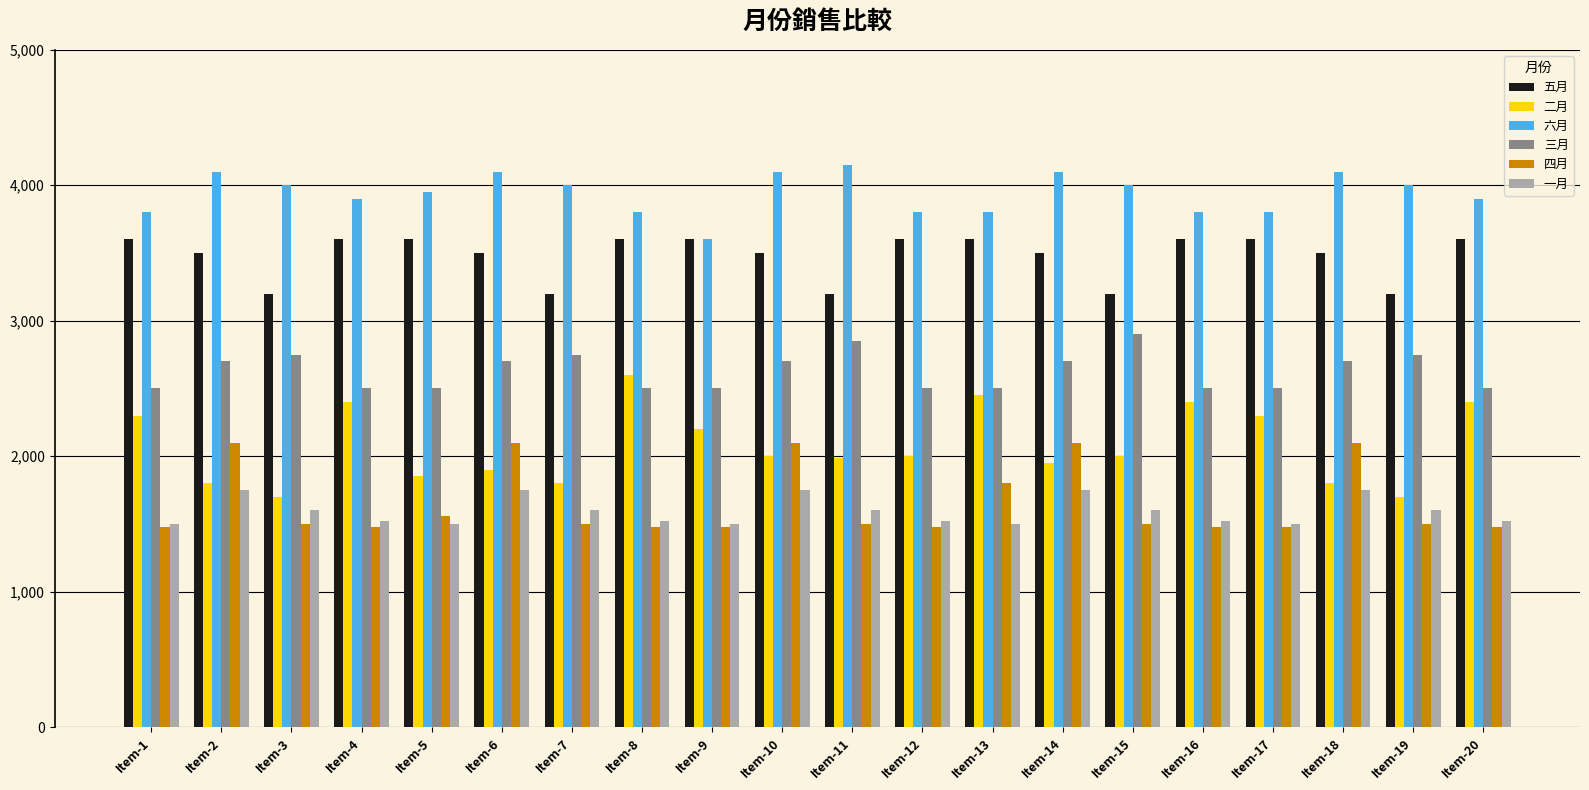

List the series in order of their peak value, highest first.

六月, 五月, 三月, 二月, 四月, 一月